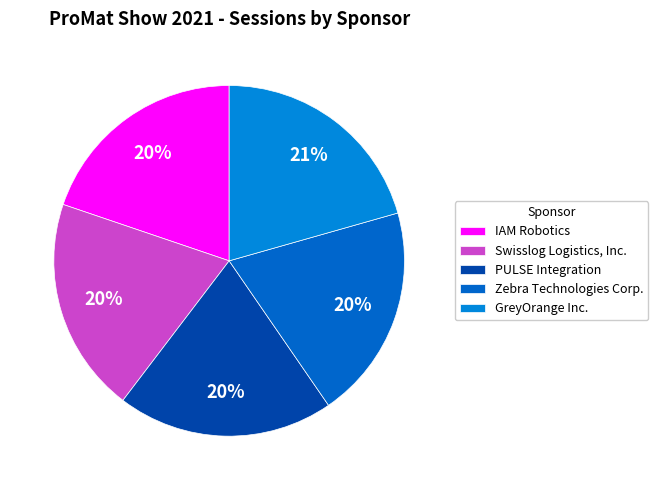

To the nearest percent, what is the difference between the largest and smallest slice percentages?

1%